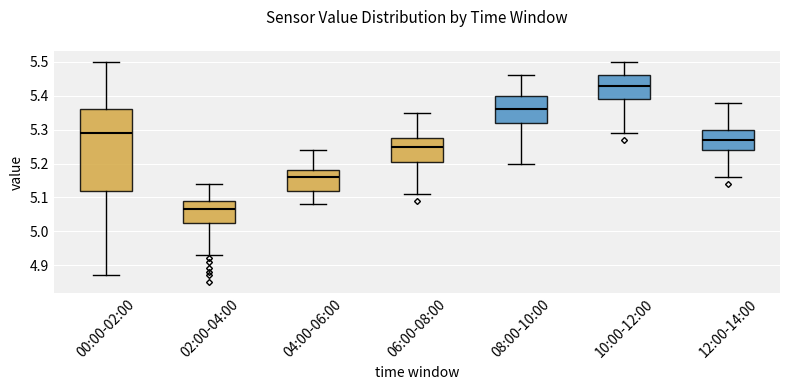

Reading left to right, transcribe this box plot: for each box, give where its median line is, the range the box spans, and where its two whiskers end, as read against the y-axis. The values are not printed on the chart, so give them approximately, as read against the axis.

00:00-02:00: median 5.29, box 5.12 to 5.36, whiskers 4.87 to 5.50
02:00-04:00: median 5.07, box 5.03 to 5.09, whiskers 4.93 to 5.14
04:00-06:00: median 5.16, box 5.12 to 5.18, whiskers 5.08 to 5.24
06:00-08:00: median 5.25, box 5.21 to 5.28, whiskers 5.11 to 5.35
08:00-10:00: median 5.36, box 5.32 to 5.40, whiskers 5.20 to 5.46
10:00-12:00: median 5.43, box 5.39 to 5.46, whiskers 5.29 to 5.50
12:00-14:00: median 5.27, box 5.24 to 5.30, whiskers 5.16 to 5.38